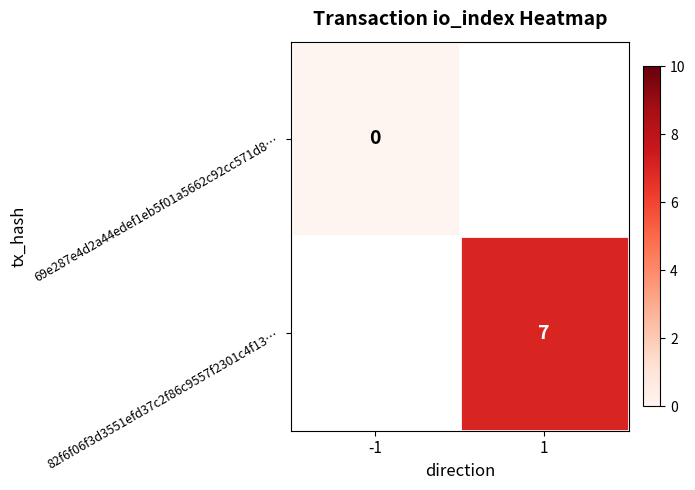

The 82f6f06f3d3551efd37c2f86c9557f2301c4f13… series shows 7 at 1. True or false?

True